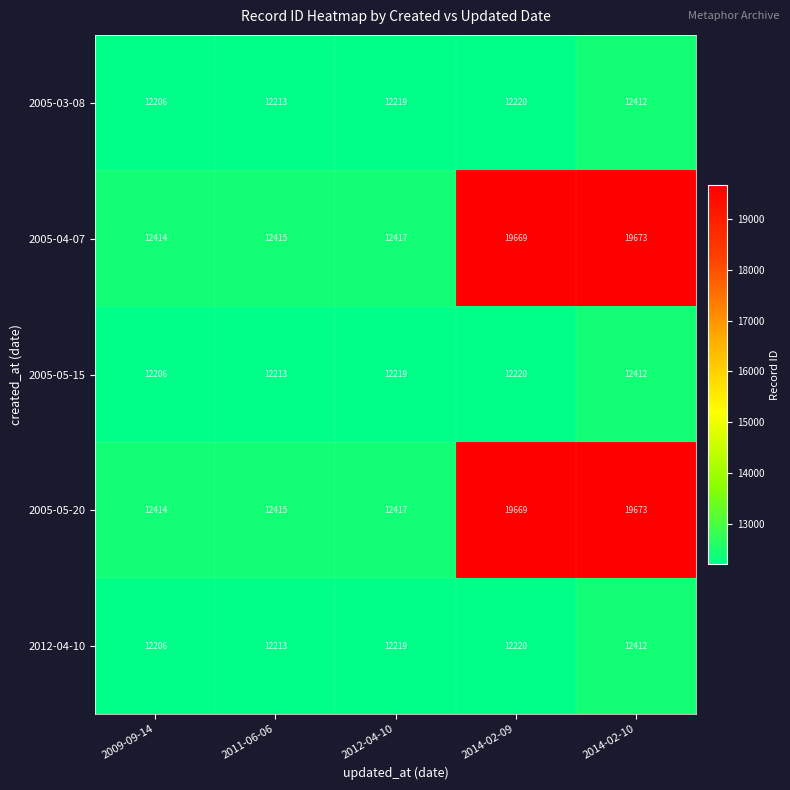

Is it true that 2005-05-20 equals 6496 at 2012-04-10?

False